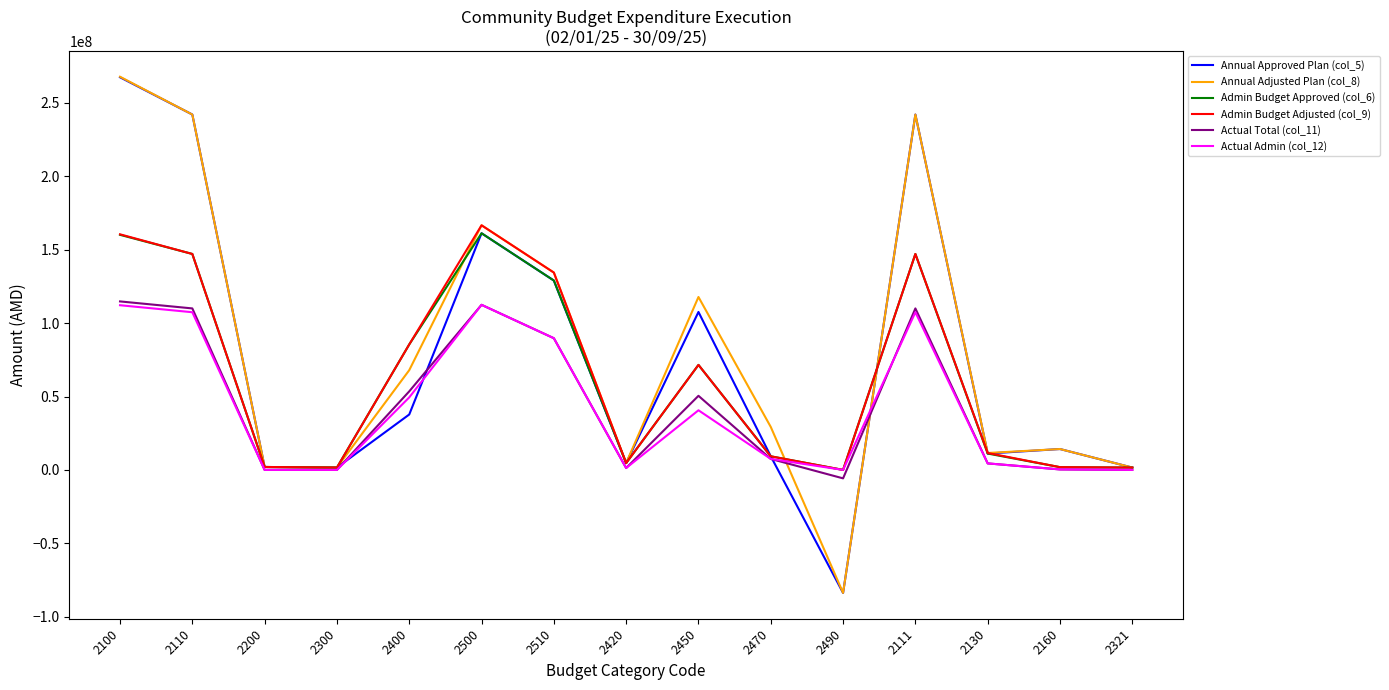

How many positive values does the Admin Budget Adjusted (col_9) series have?

14